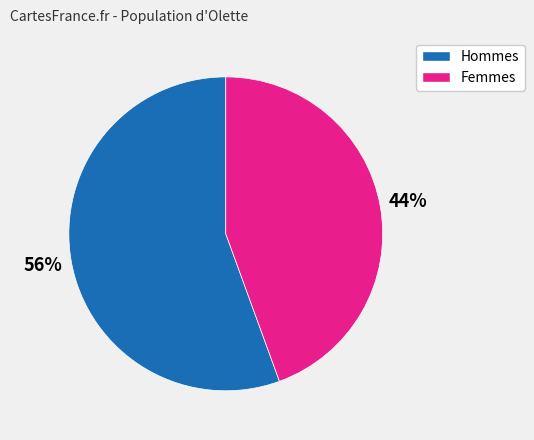

To the nearest percent, what is the average slice percentage?

50%